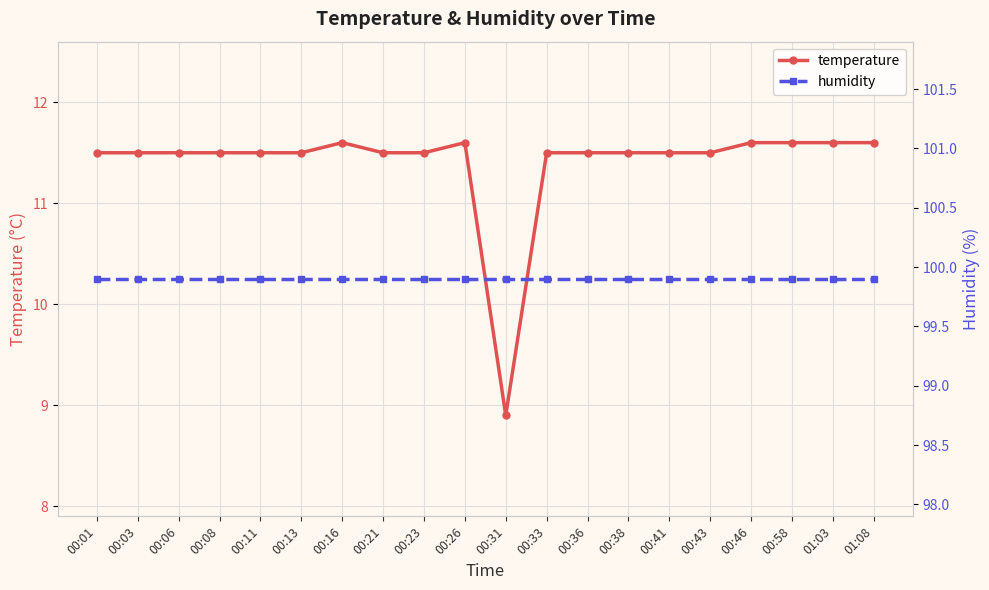

Which series has the largest range (max minus min)?

temperature